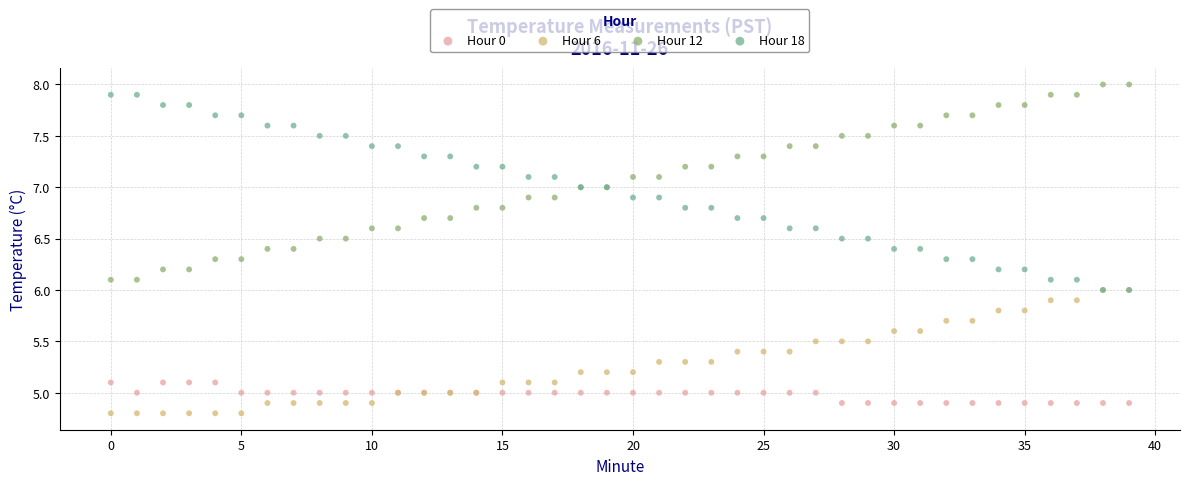

Which series contains the highest Y value?

Hour 12